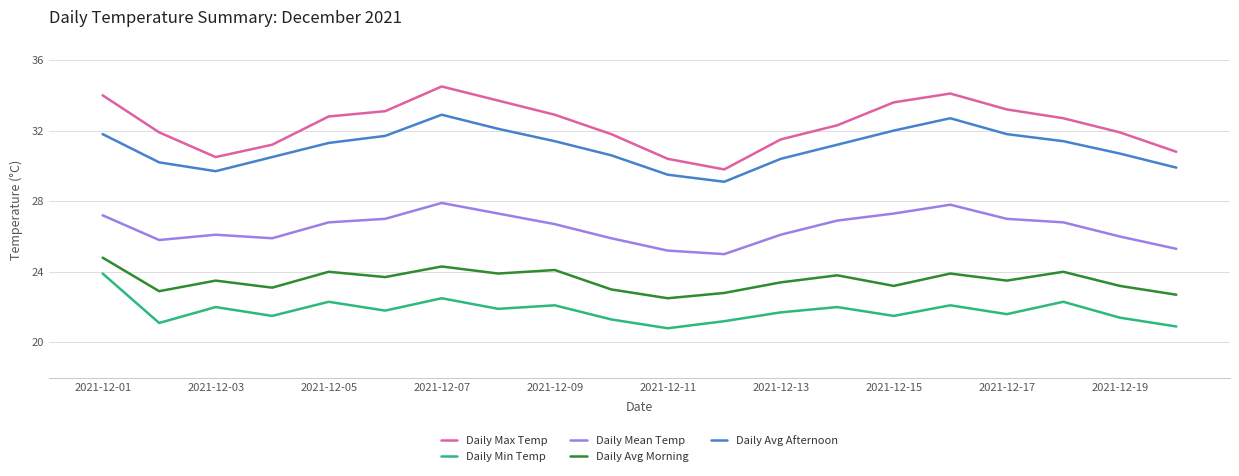

True or false: Daily Avg Morning and Daily Avg Afternoon intersect in this chart.

False